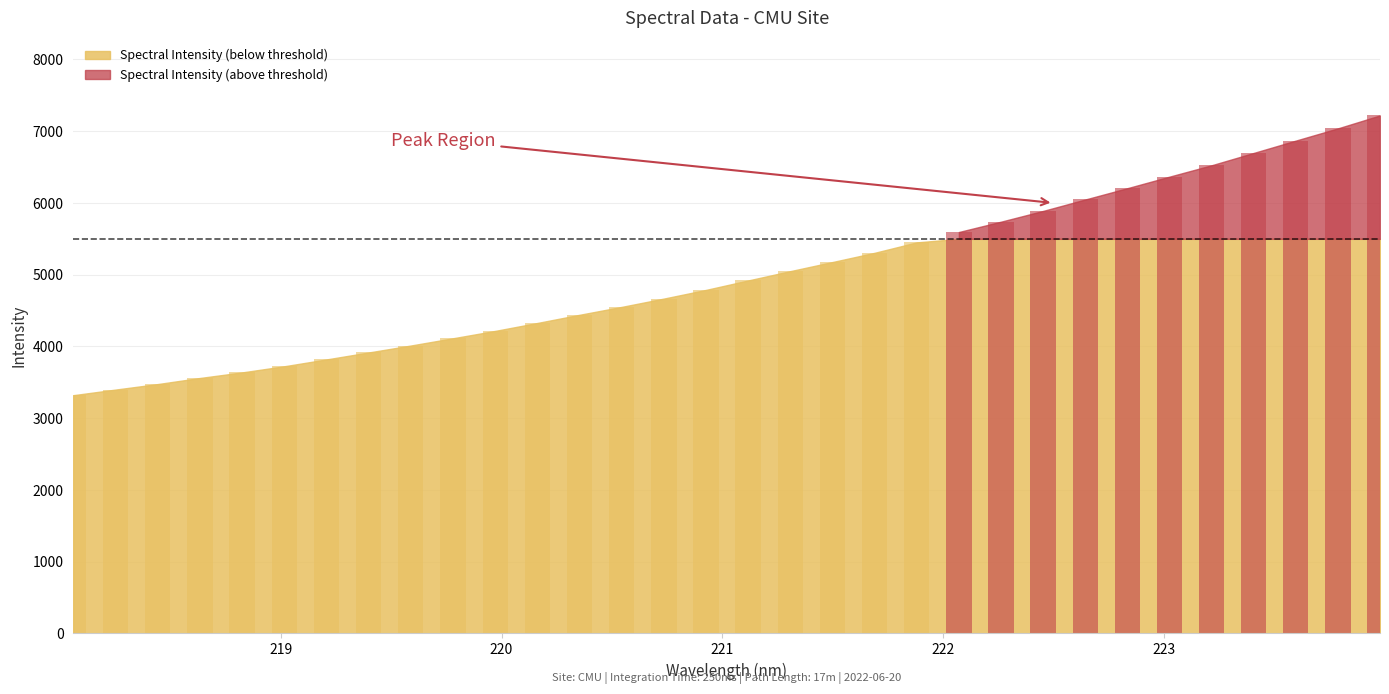

Reading right to left, extract all data points from this chart.

223.9802=7220.2	223.7895=7039.9	223.5987=6869.4	223.408=6697.5	223.2172=6525.4	223.0264=6366.9	222.8355=6206.0	222.6447=6048.3	222.4538=5889.1	222.263=5739.2	222.0721=5595.2	221.8812=5450.3	221.6902=5304.9	221.4993=5176.3	221.3083=5049.4	221.1174=4919.5	220.9264=4788.0	220.7354=4666.9	220.5444=4551.1	220.3533=4440.7	220.1623=4326.9	219.9712=4216.4	219.7801=4113.6	219.589=4012.5	219.3979=3915.5	219.2067=3818.6	219.0156=3723.4	218.8244=3637.7	218.6332=3559.9	218.442=3475.2	218.2508=3398.3	218.0596=3320.2